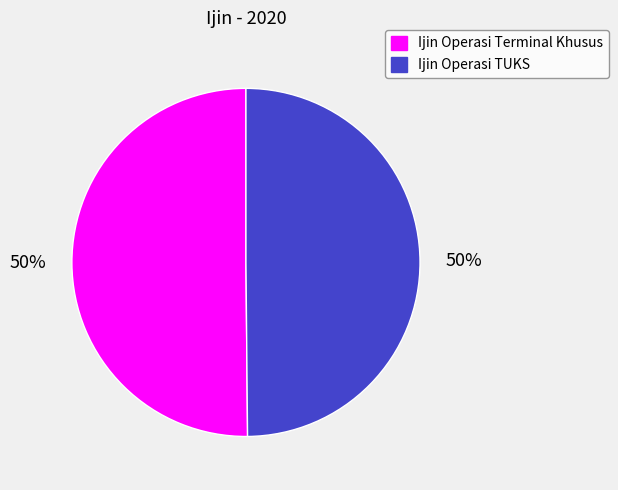

Is it true that Ijin Operasi Terminal Khusus is 50% of the pie?

True